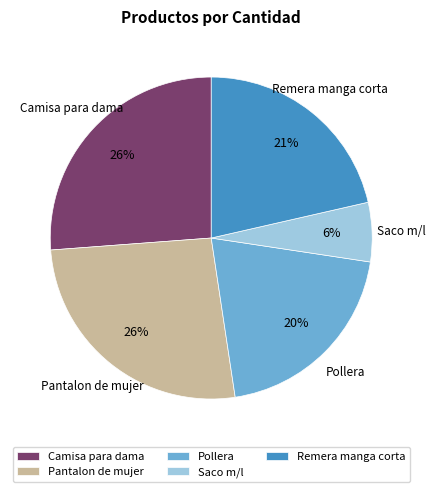

How many slices are in this pie chart?

5